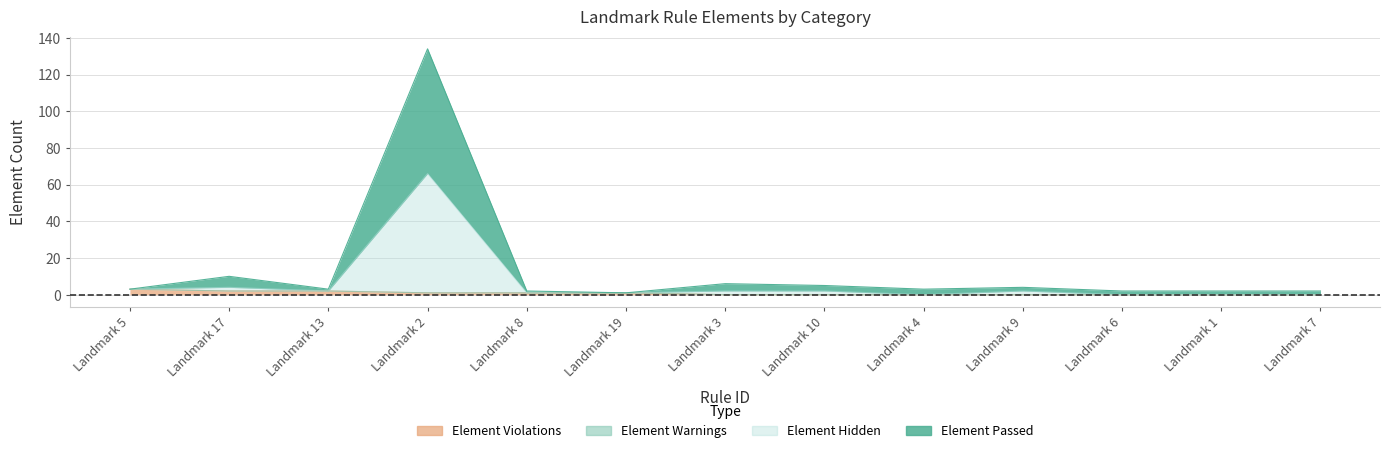

In Element Hidden, how many points are lower than both neighbors (excluding endpoints)?

2